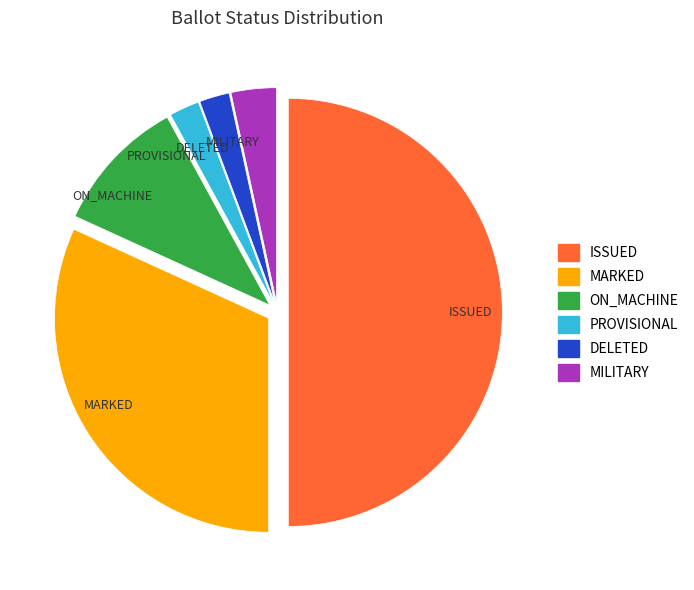

What is the ratio of the value at MARKED to the value at DELETED?

14.0